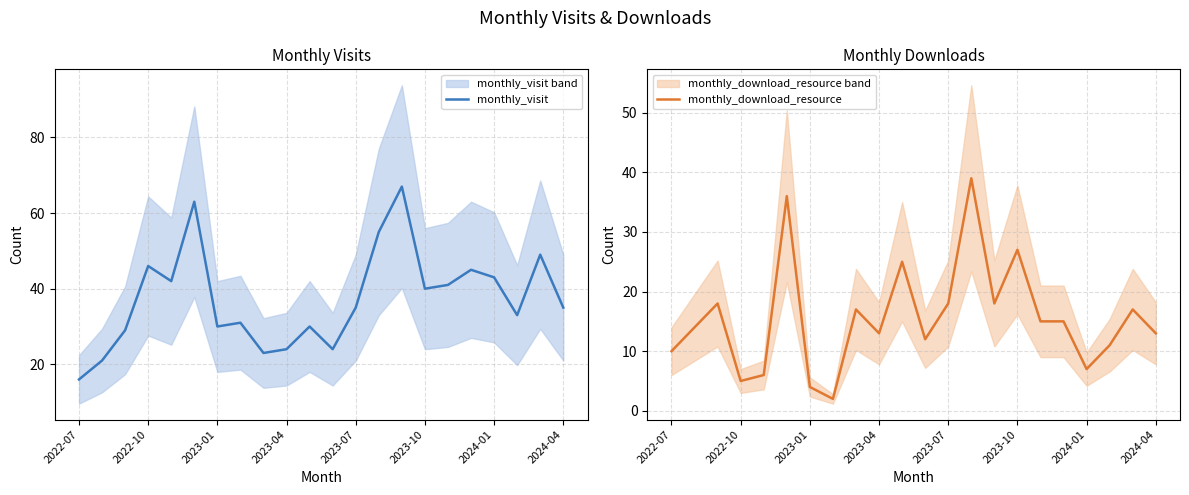

What is the highest value of the monthly_visit series?

67